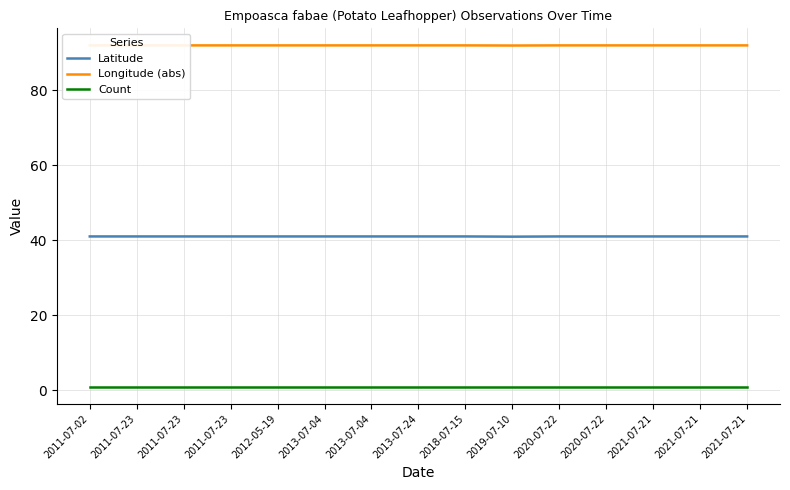

How many lines are shown in the chart?

3